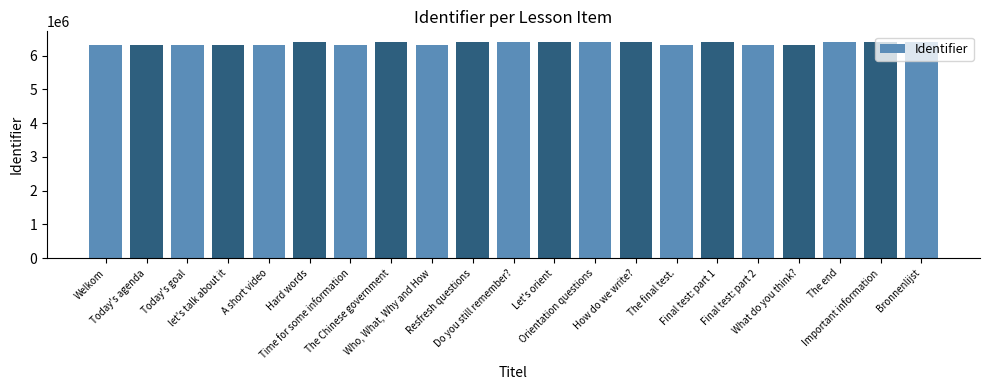

What is the value of the 2nd bar from the left?

6320830